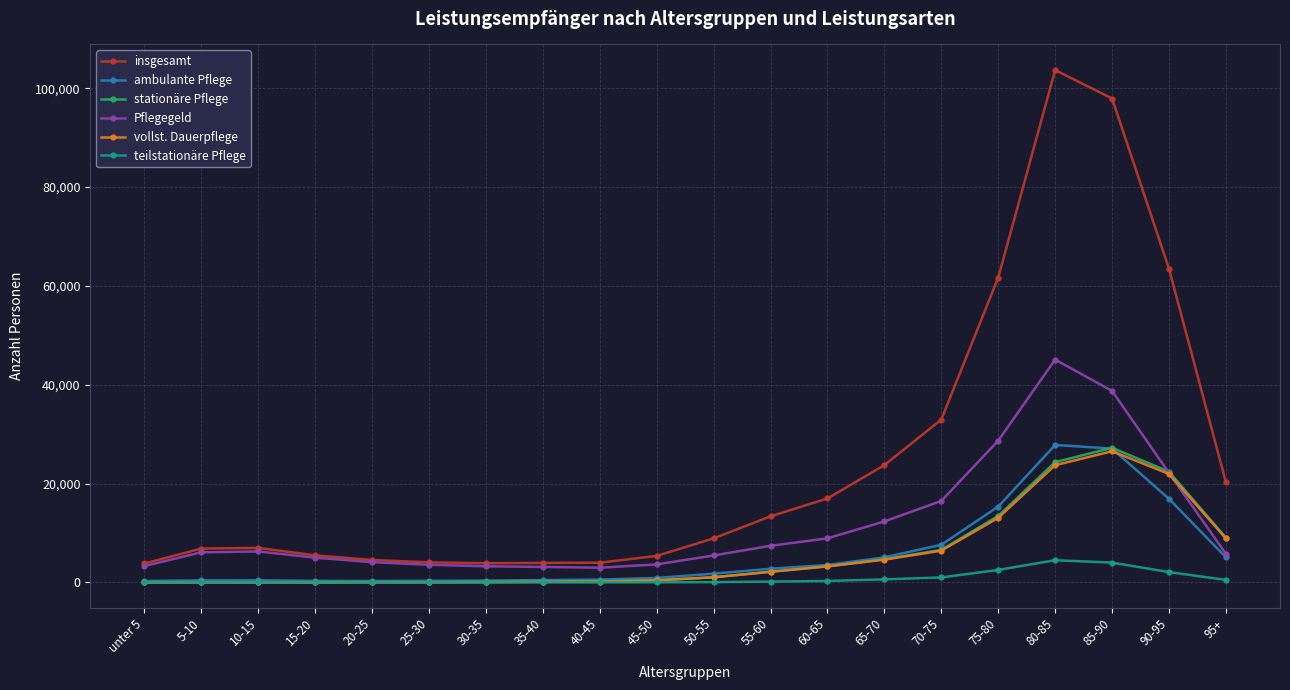

Which series has the largest total across all categories?

insgesamt